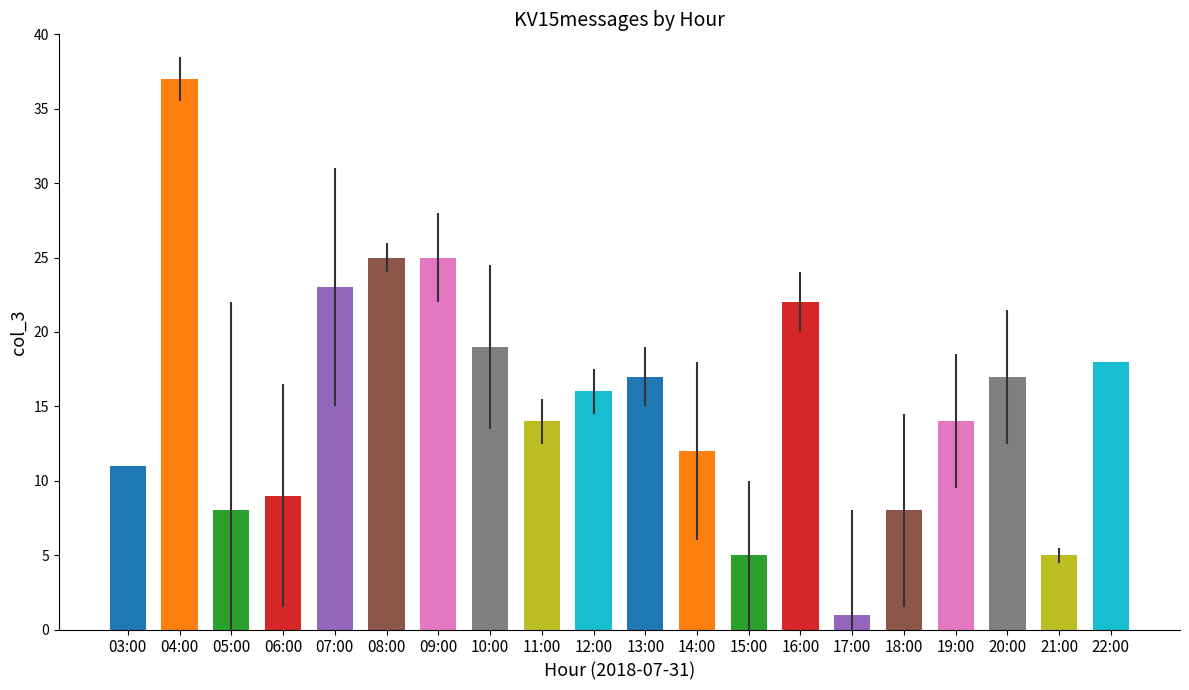

Is it true that the value at 15:00 is 5?

True